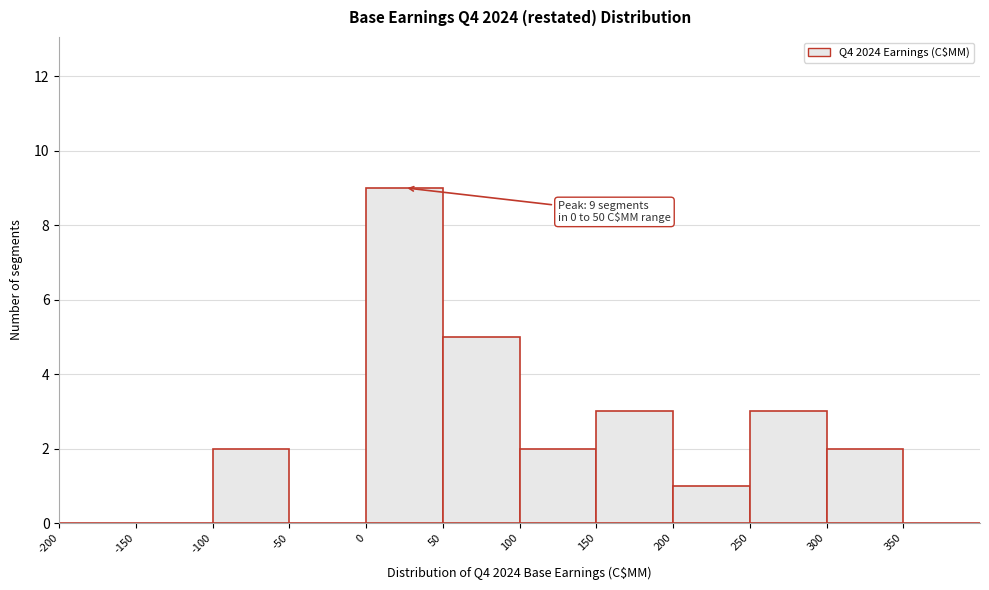

Which range on the x-axis has the tallest bar?

0 to 50